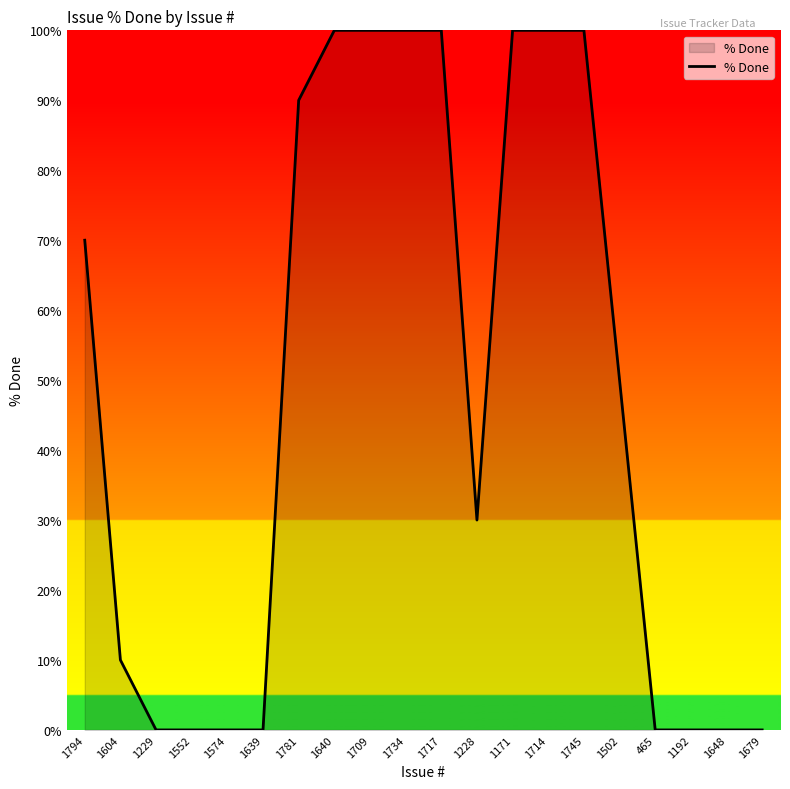

The value at 1648 is 0. True or false?

True